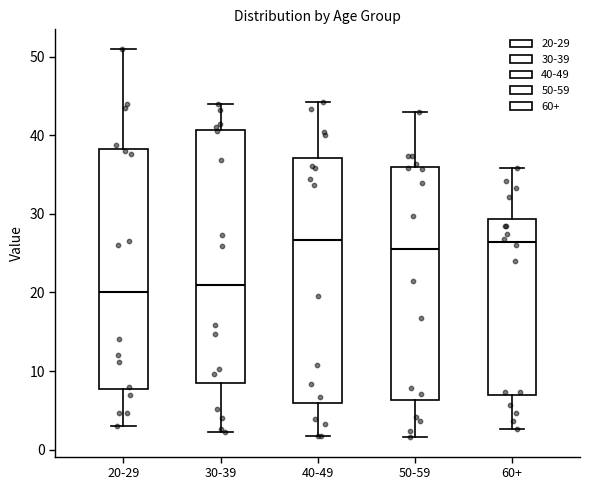

Reading left to right, transcribe this box plot: for each box, give where its median line is, the range the box spans, and where its two whiskers end, as read against the y-axis. The values are not printed on the chart, so give them approximately, as read against the axis.

20-29: median 20, box 8 to 38, whiskers 3 to 51
30-39: median 21, box 9 to 41, whiskers 2 to 44
40-49: median 27, box 6 to 37, whiskers 2 to 44
50-59: median 26, box 6 to 36, whiskers 2 to 43
60+: median 26, box 7 to 29, whiskers 3 to 36